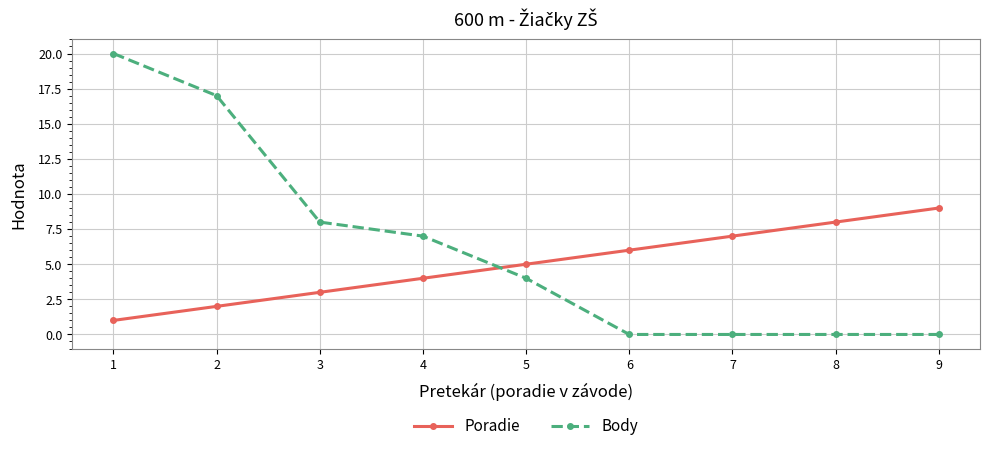

Which category has the highest value in the Poradie series?

9